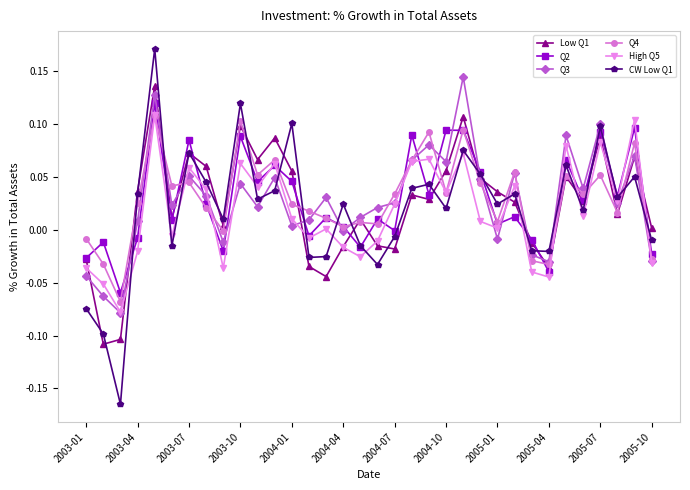

True or false: Low Q1 has more than 0 interior local peaks.

True